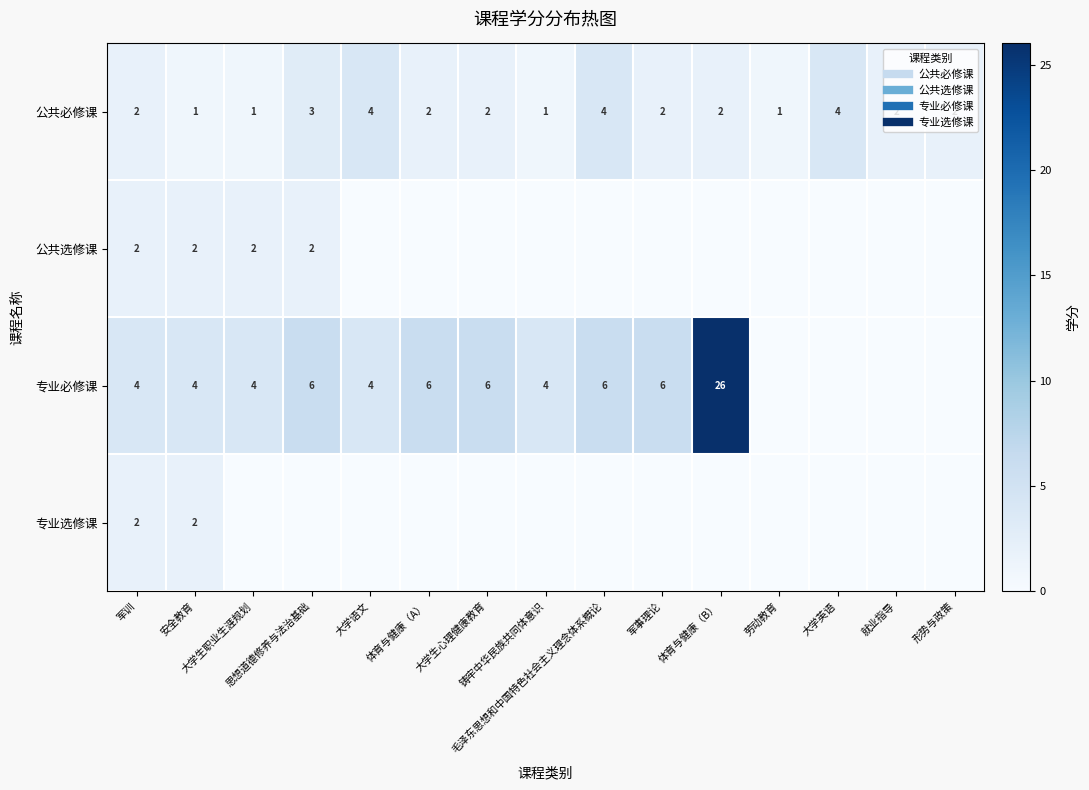

At how many categories does at least one series exceed 17?

1